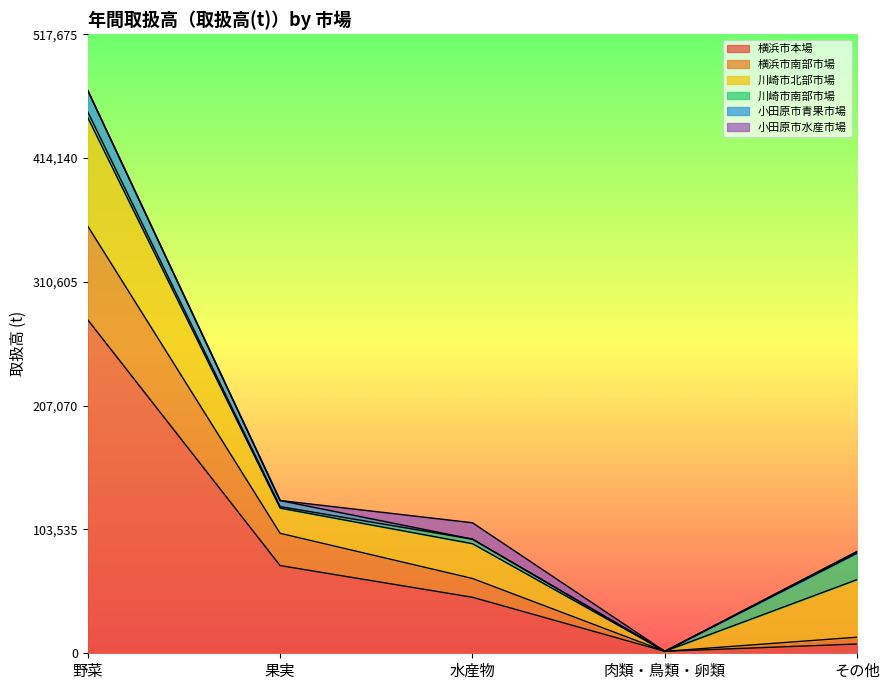

What is the sum of all 小田原市水産市場 values?

13695